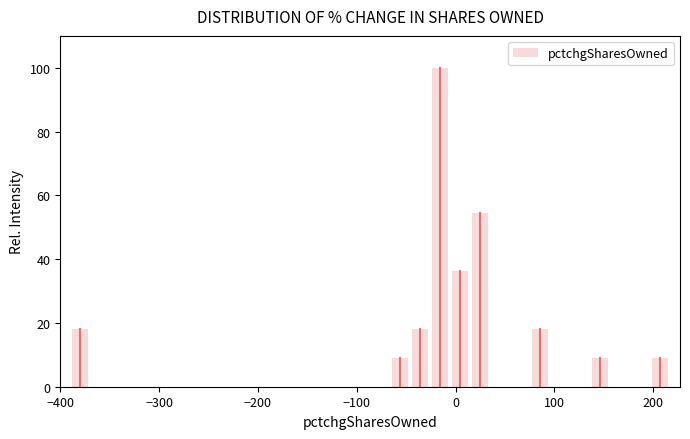

Around what value on the x-axis is the tallest bar? Give the approximate position of its centre, as read against the axis.

-20